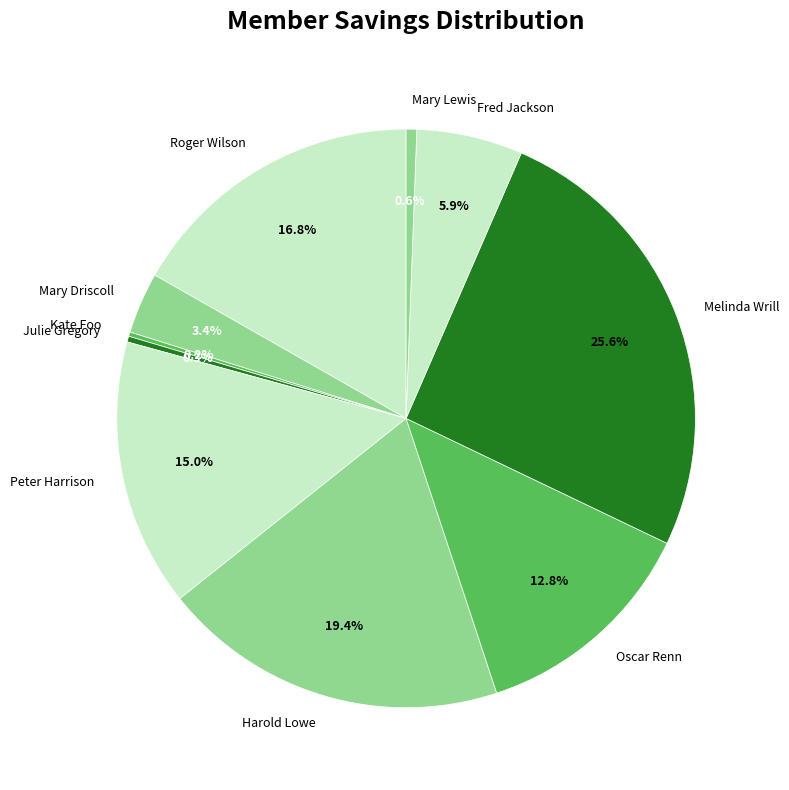

To the nearest percent, what is the combined percentage of Julie Gregory and Melinda Wrill?

26%